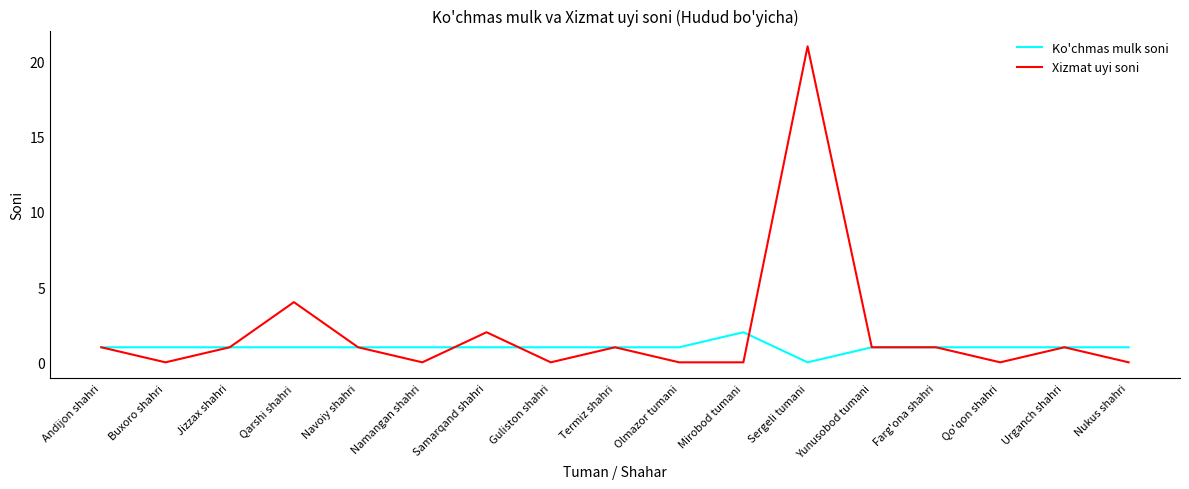

What position from the left is Mirobod tumani?

11